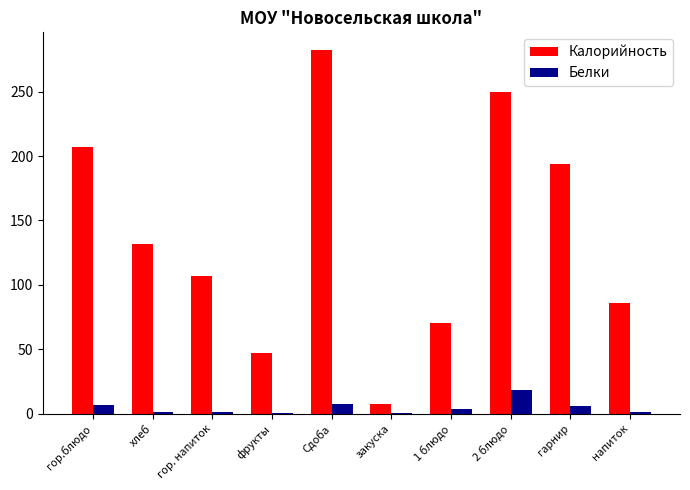

Which series has the largest total across all categories?

Калорийность